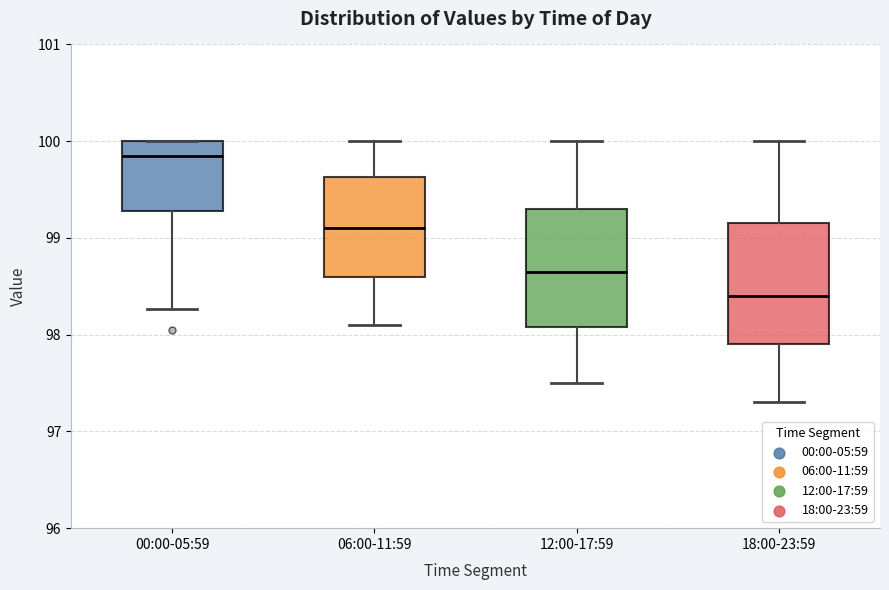

Reading left to right, read every box against the y-axis: the position of its median line, the range the box covers, and the ends of its whiskers. The values are not printed on the chart, so give them approximately, as read against the axis.

00:00-05:59: median 99.9, box 99.3 to 100.0, whiskers 98.3 to 100.0
06:00-11:59: median 99.1, box 98.6 to 99.6, whiskers 98.1 to 100.0
12:00-17:59: median 98.7, box 98.1 to 99.3, whiskers 97.5 to 100.0
18:00-23:59: median 98.4, box 97.9 to 99.2, whiskers 97.3 to 100.0